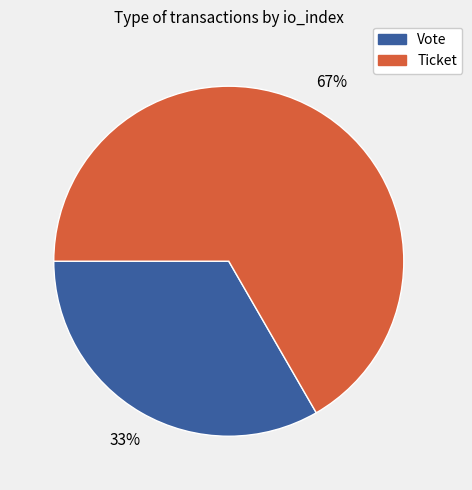

What is the largest slice in the pie chart?

Ticket